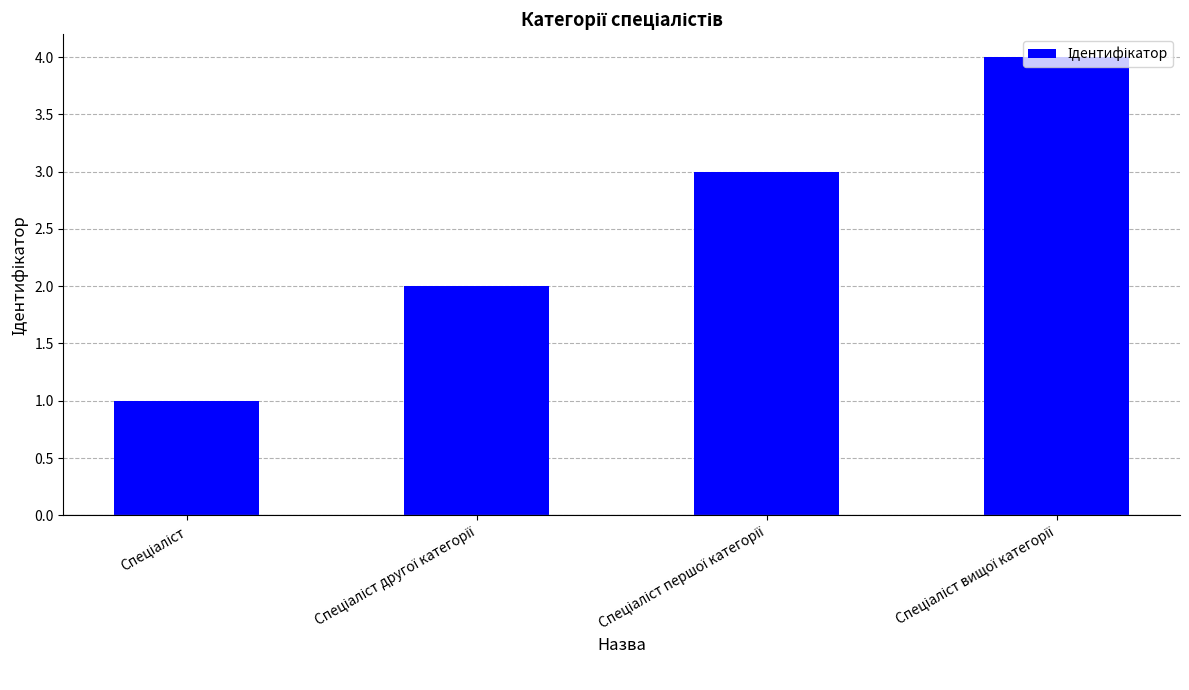

What is the difference between the maximum and minimum values?

3